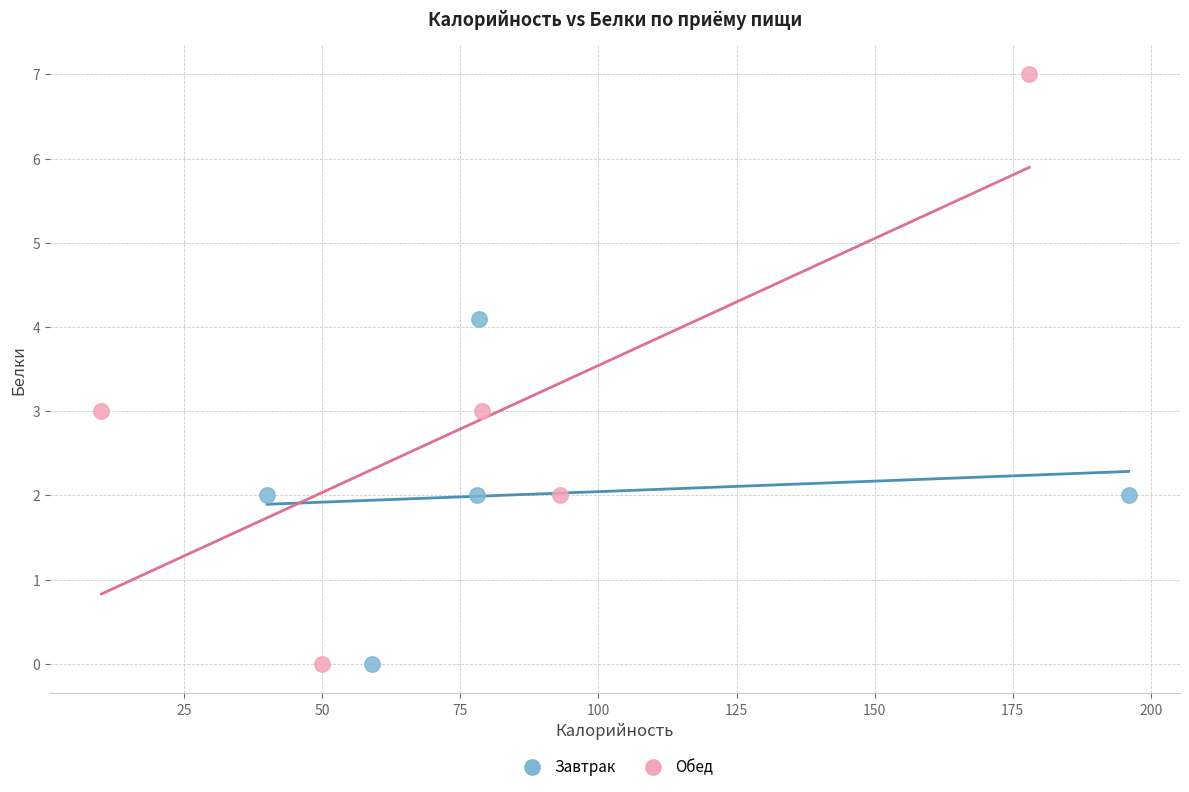

What are all the series names shown in the legend?

Завтрак, Обед